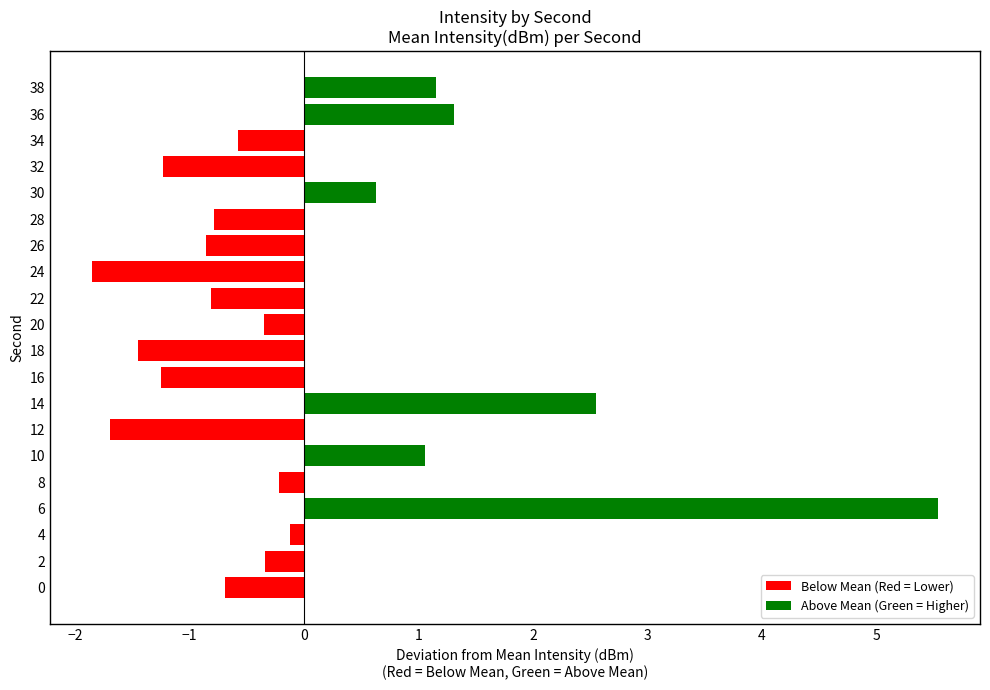

True or false: the data shows -0.5 at 12.

False